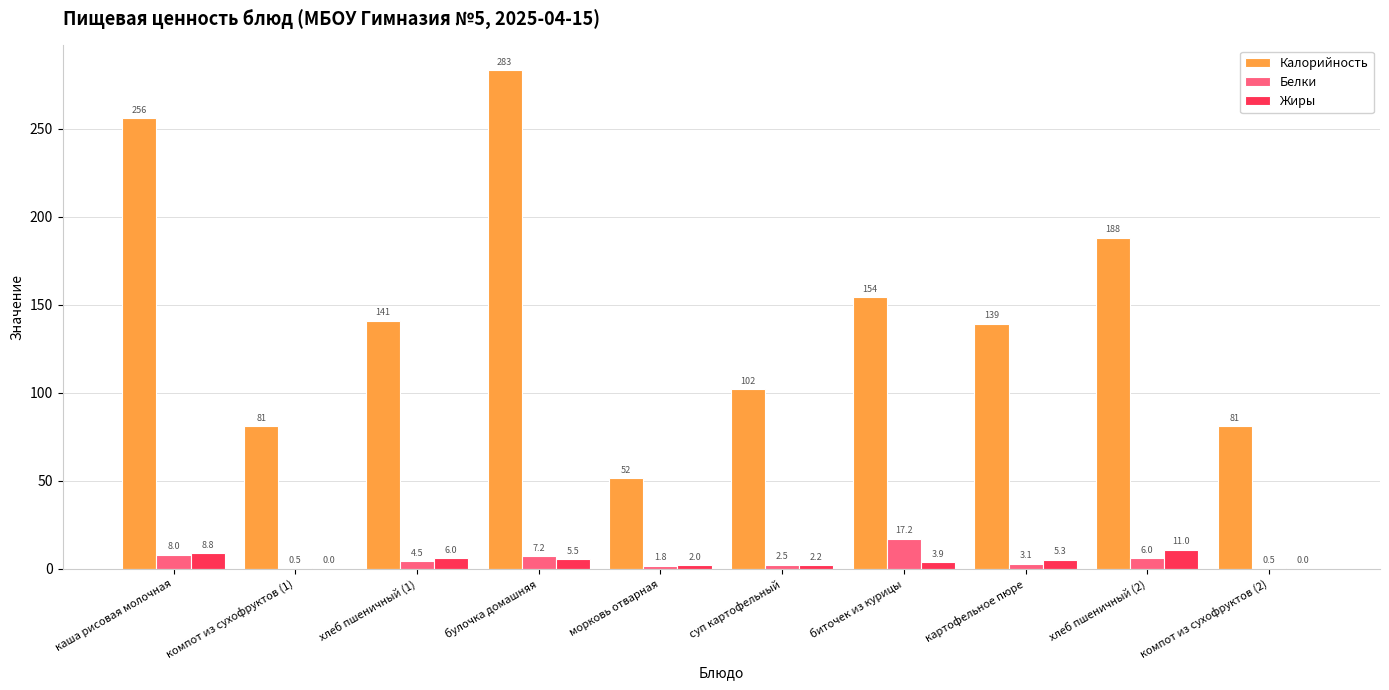

What is the highest value of the Жиры series?

11.0